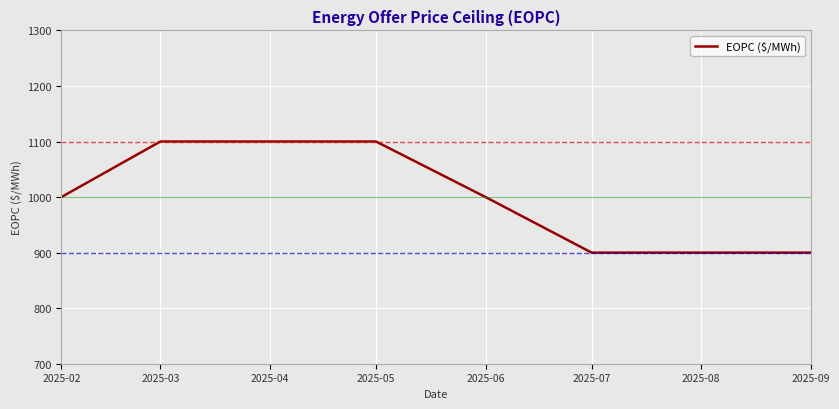

What is the approximate value at 2025-09, to the nearest 10?

900